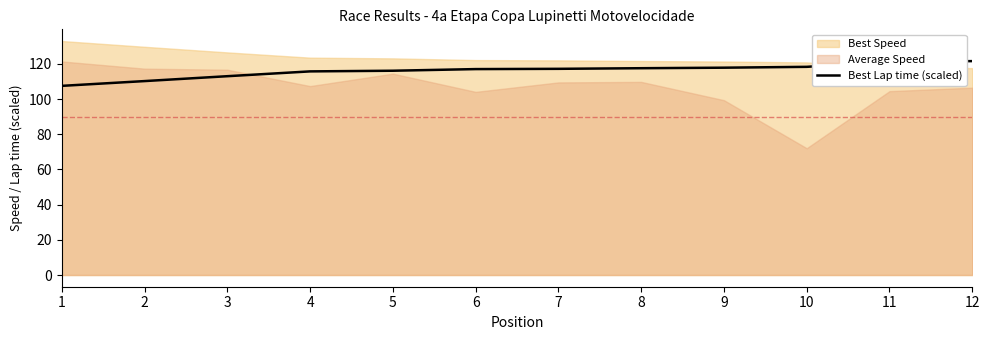

What is the highest value of the Best Lap time (scaled) series?

121.6